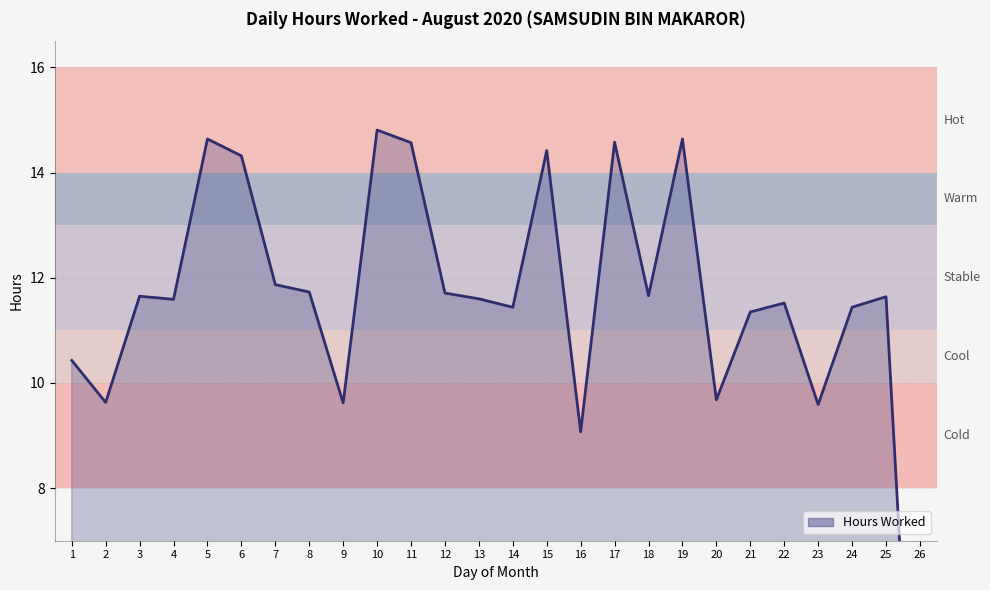

Is it true that the value at 22 is 11.5?

True